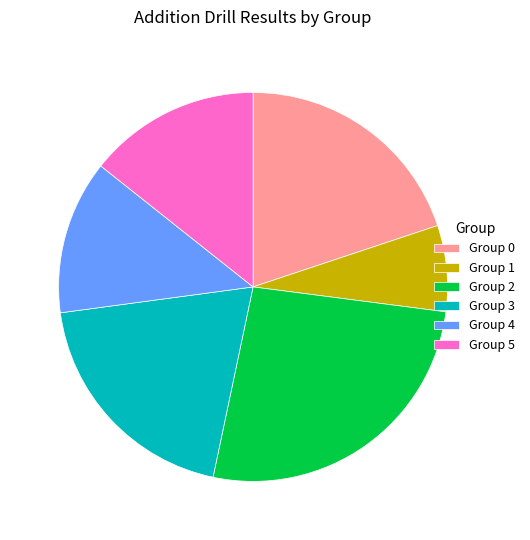

Is there a majority slice in this chart?

No